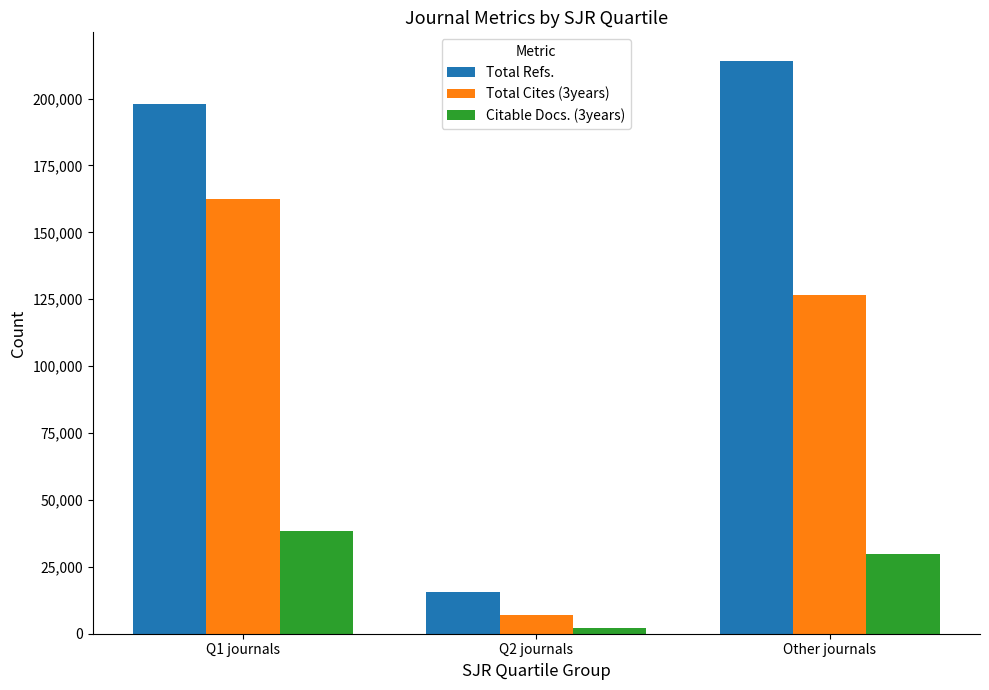

What is the value of the Total Cites (3years) bar at the 1st from the left?

162284